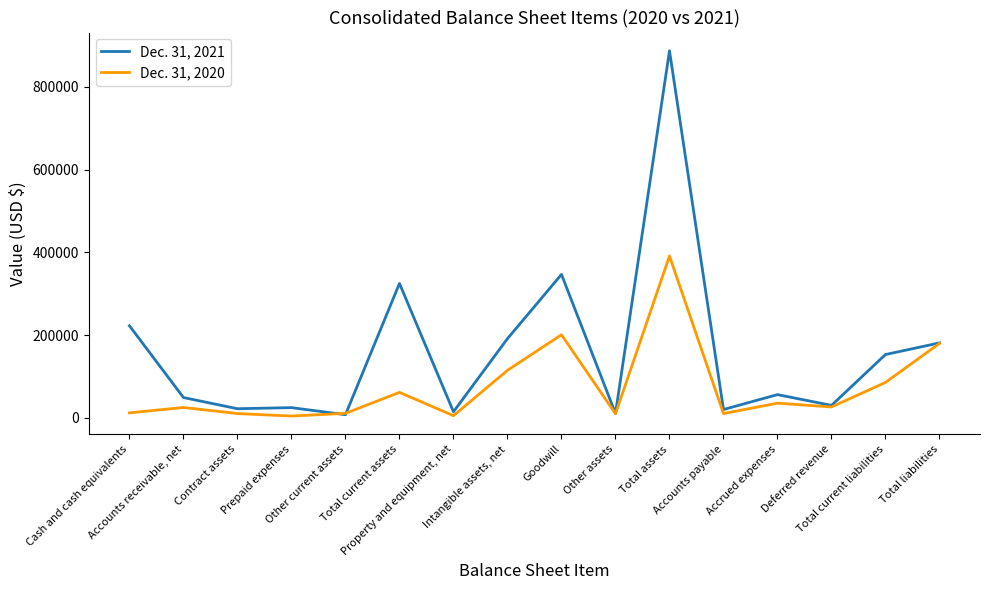

Which series has the largest range (max minus min)?

Dec. 31, 2021